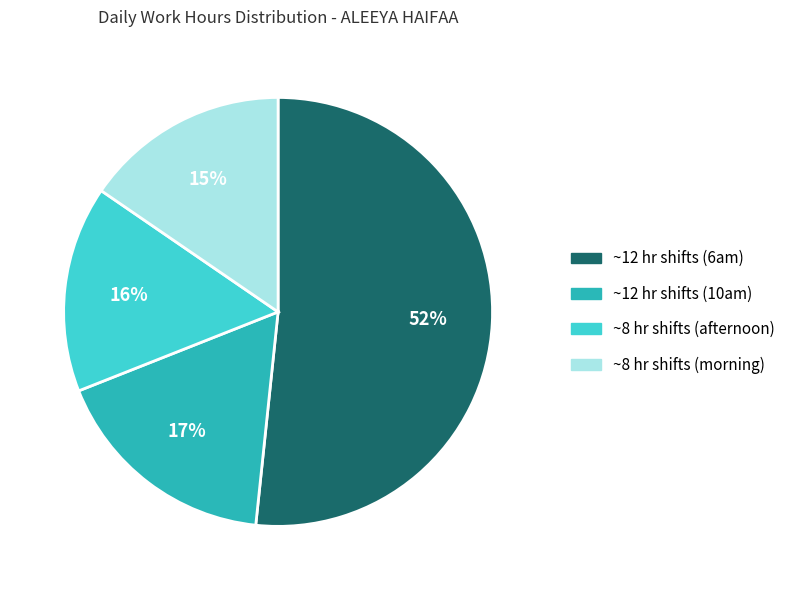

Is there a majority slice in this chart?

Yes